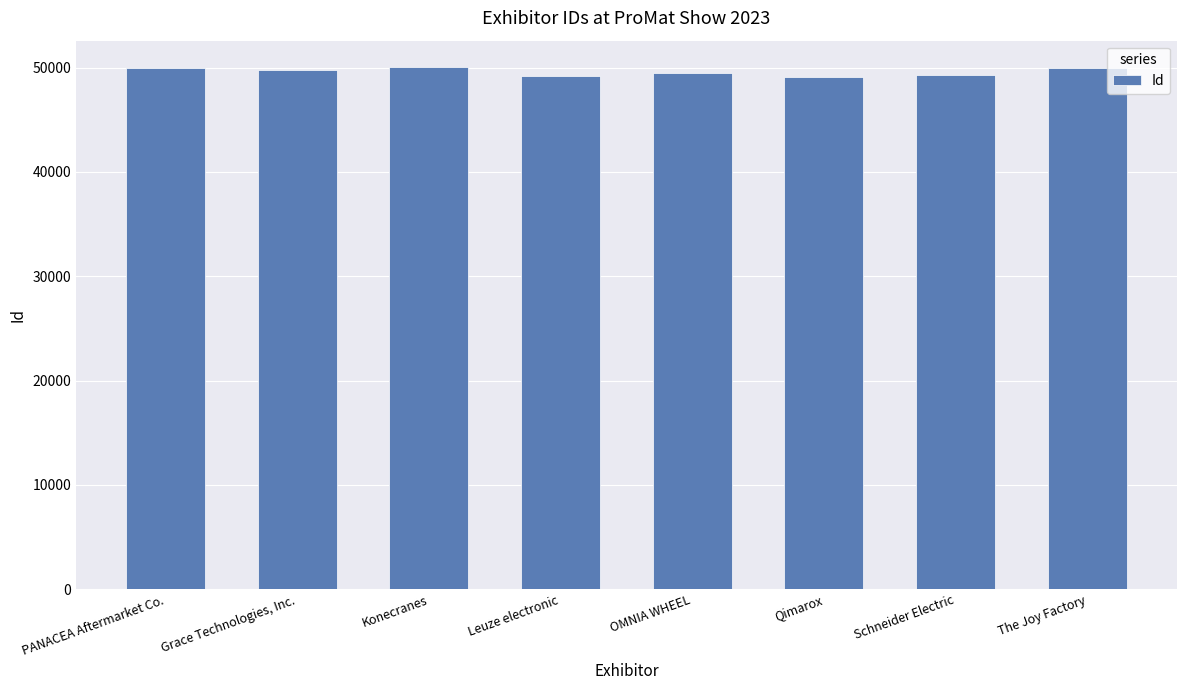

Is it true that the value at The Joy Factory is 49924?

True